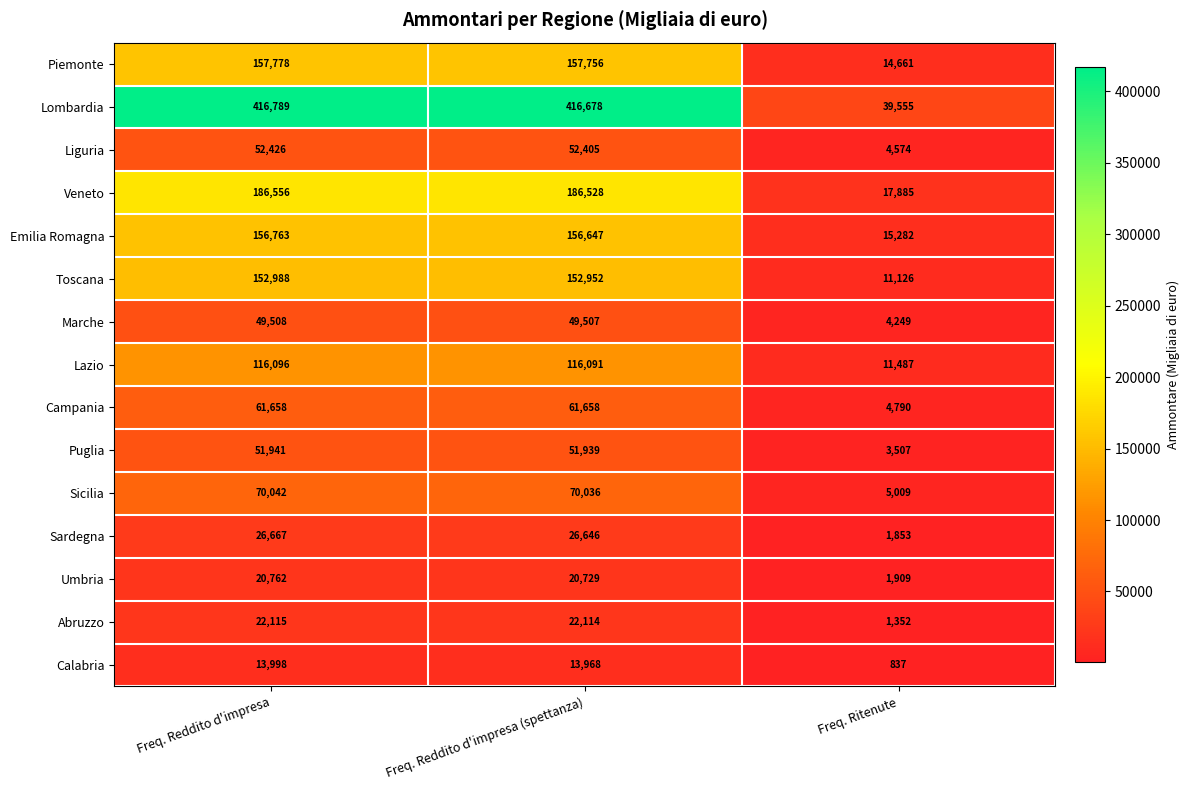

Where is Umbria nearest to the value 11335?

Freq. Reddito d'impresa (spettanza)